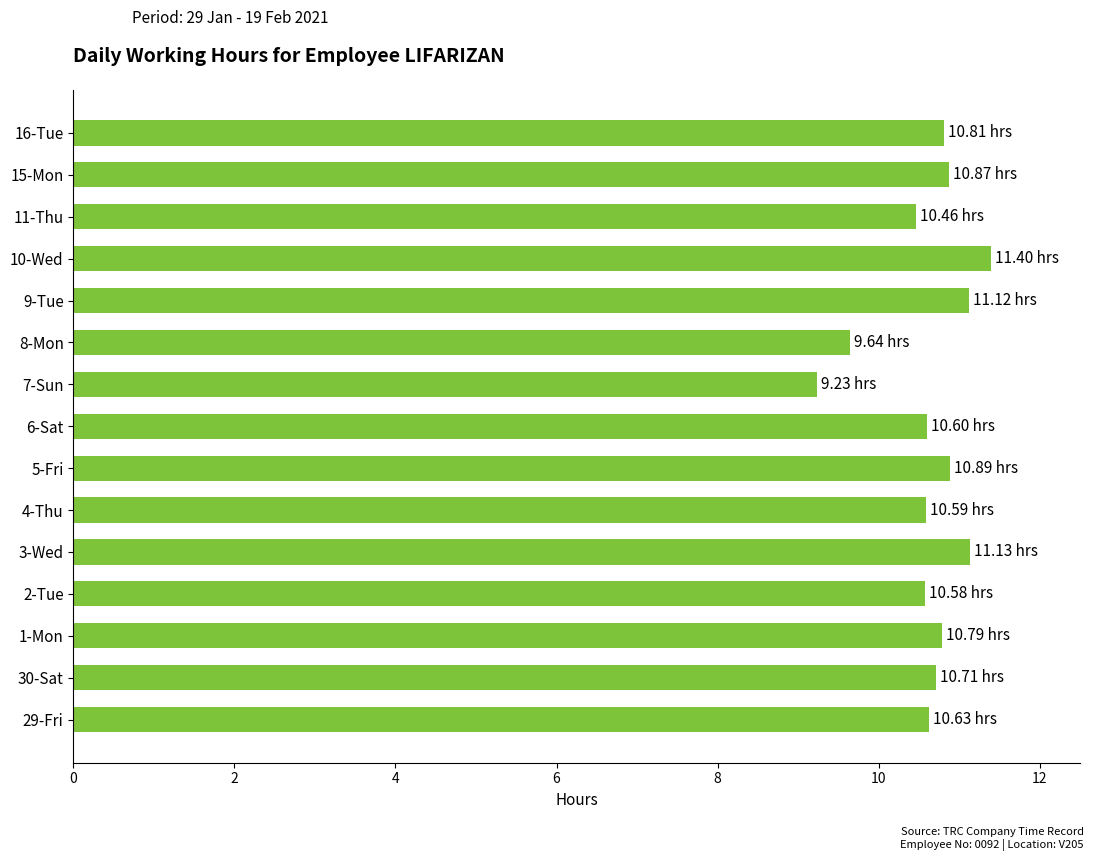

What is the greatest value displayed?

11.4